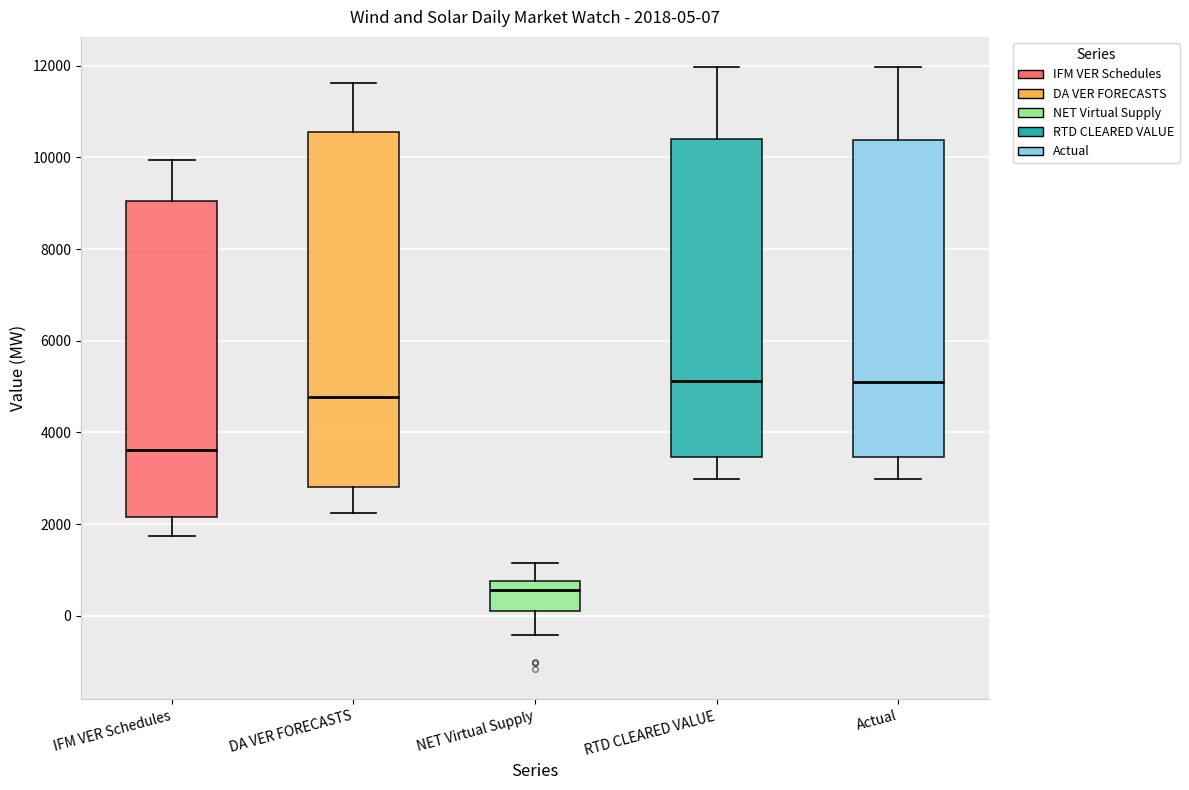

Comparing the boxes themselves (not the whiskers), which one is the tallest?

DA VER FORECASTS